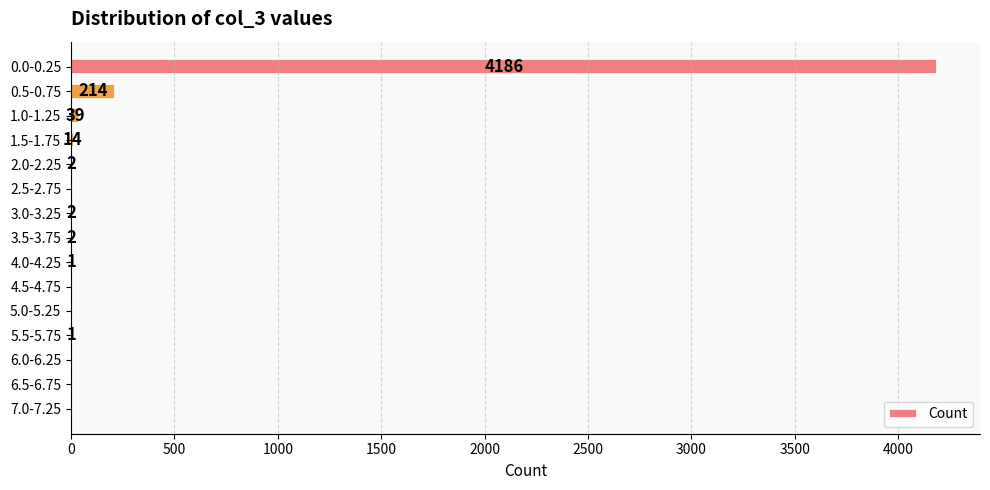

What is the sum of the values at 7.0-7.25 and 1.5-1.75?

14